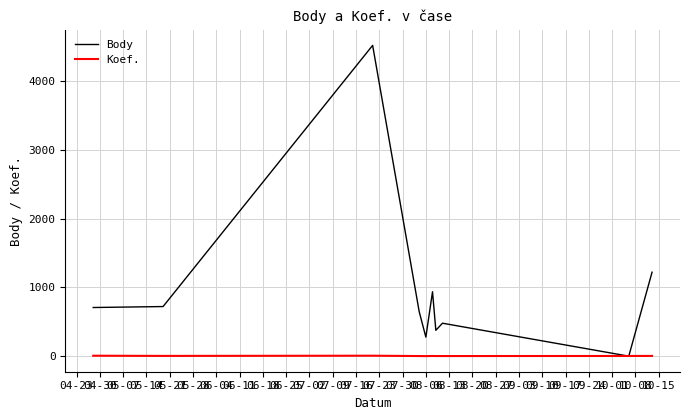

Which series has the largest range (max minus min)?

Body